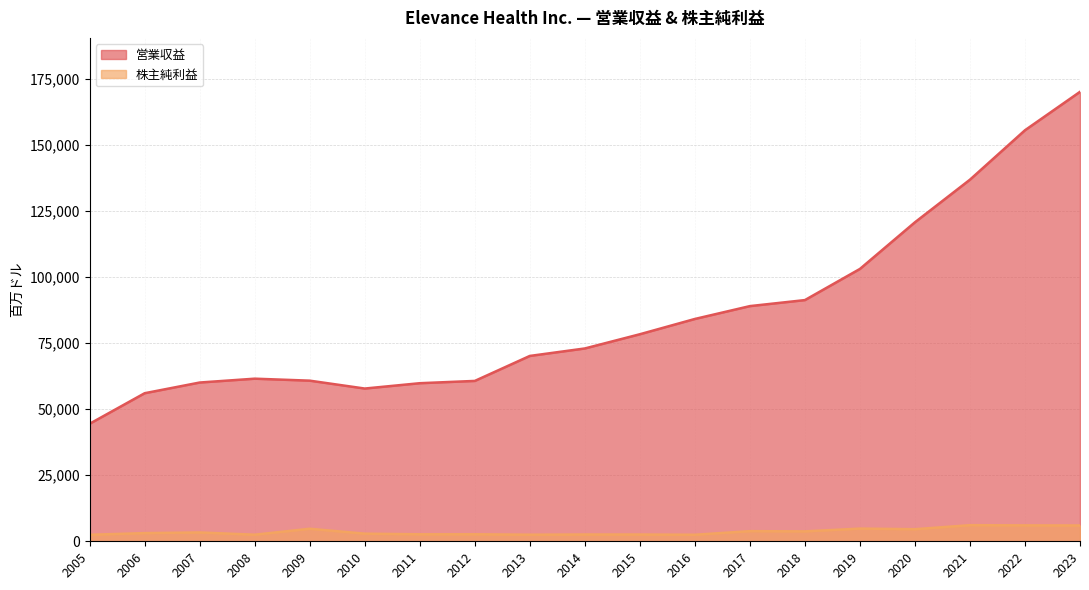

How many values in the 株主純利益 series are below 3095?

9